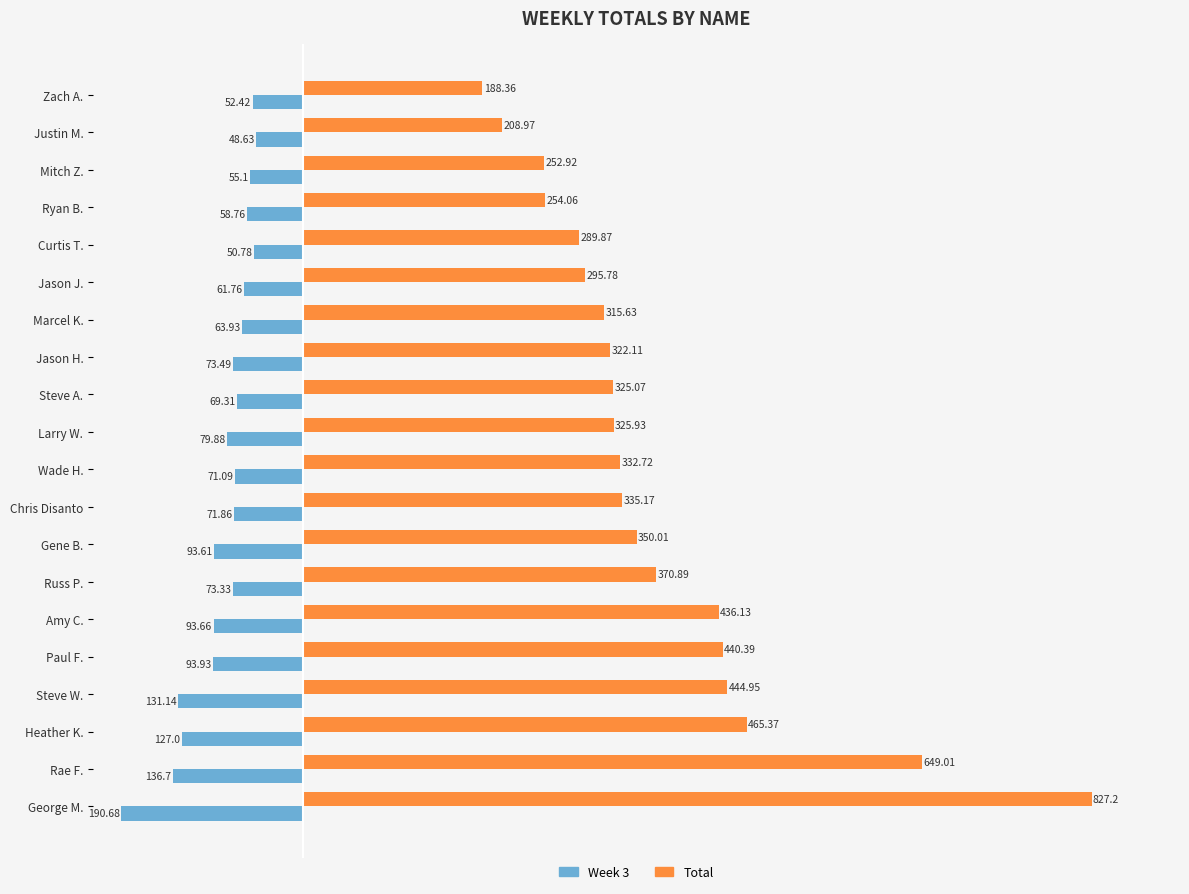

Where is Week 3 nearest to the value -119?

Heather K.